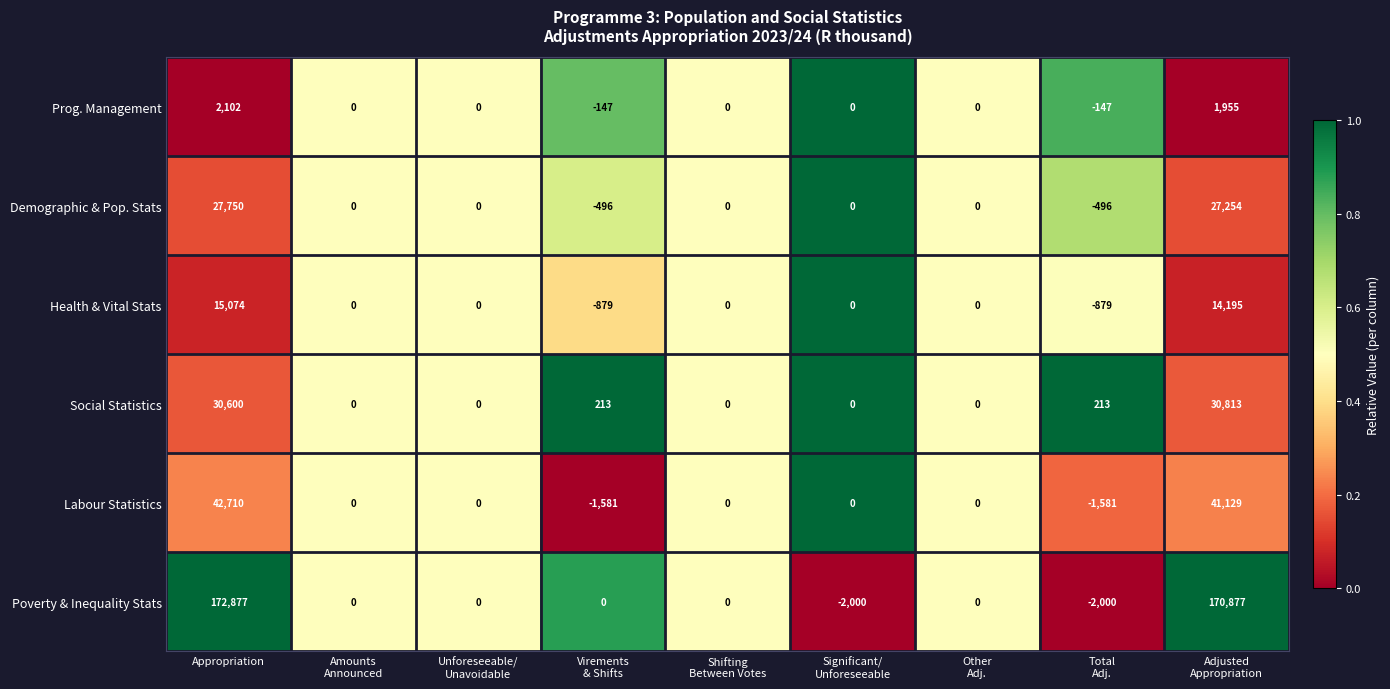

List the series in order of their peak value, lowest first.

Prog. Management, Health & Vital Stats, Demographic & Pop. Stats, Social Statistics, Labour Statistics, Poverty & Inequality Stats